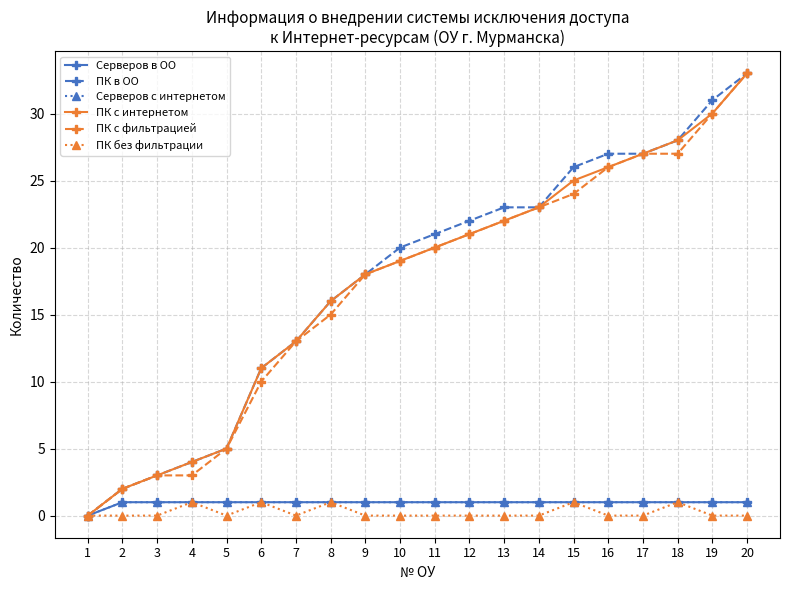

What are all the series names shown in the legend?

Серверов в ОО, ПК в ОО, Серверов с интернетом, ПК с интернетом, ПК с фильтрацией, ПК без фильтрации